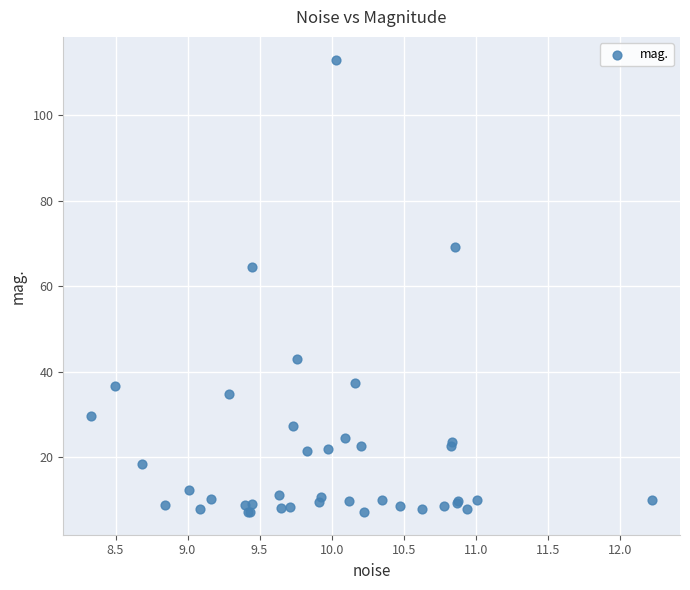

What Y value in the scatter plot is closest to 60?

64.6